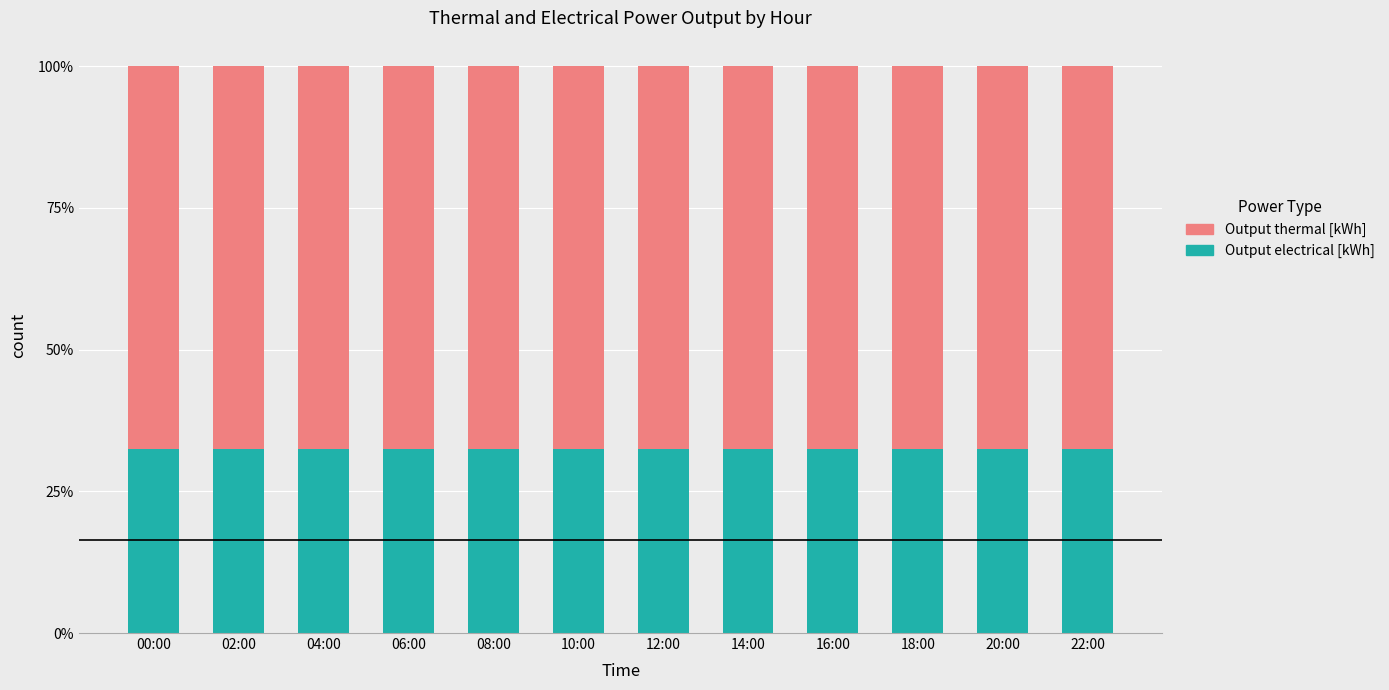

What is the sum of the Output electrical [kWh] values at 18:00 and 14:00?

64.9